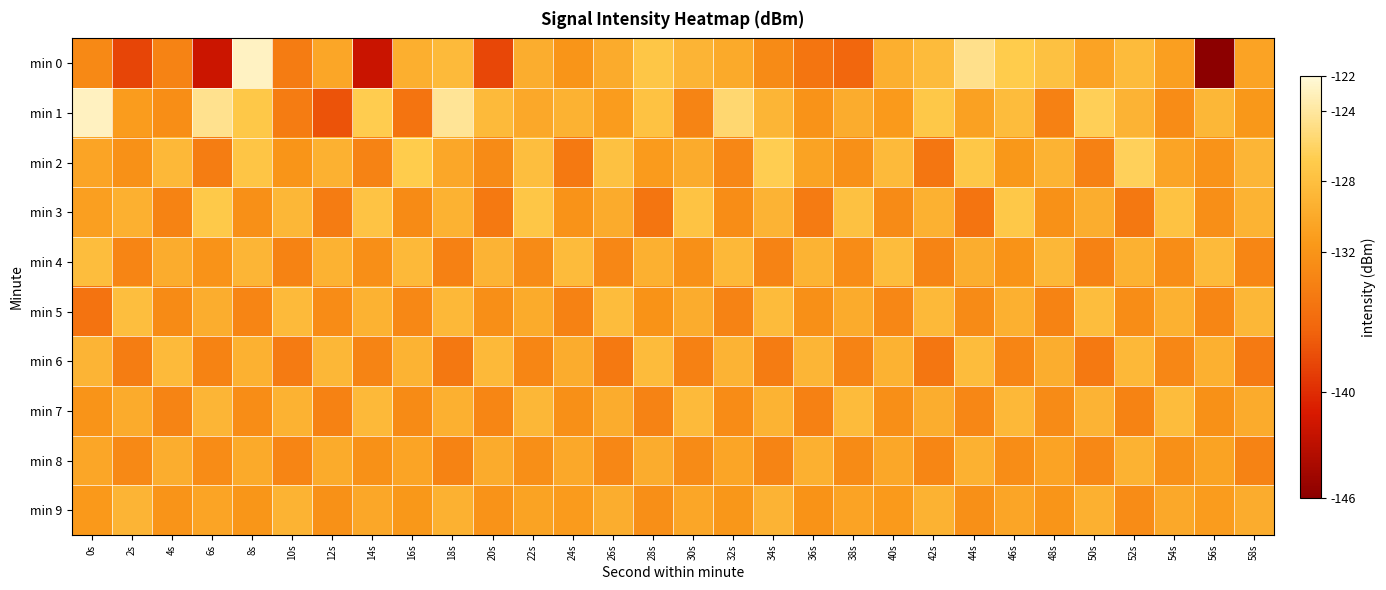

Reading right to left, extract all data points from this chart.

min 0: 58s=-130.6	56s=-146.3	54s=-130.9	52s=-128.4	50s=-130.6	48s=-127.9	46s=-126.8	44s=-124.6	42s=-128.4	40s=-129.5	38s=-136.3	36s=-135.0	34s=-132.8	32s=-130.0	30s=-129.0	28s=-127.4	26s=-129.8	24s=-131.9	22s=-129.6	20s=-138.3	18s=-128.6	16s=-129.5	14s=-142.1	12s=-130.3	10s=-134.2	8s=-122.8	6s=-142.0	4s=-133.6	2s=-138.5	0s=-133.0
min 1: 58s=-131.6	56s=-128.8	54s=-132.7	52s=-129.1	50s=-126.5	48s=-133.9	46s=-128.3	44s=-130.8	42s=-127.2	40s=-131.4	38s=-129.7	36s=-132.1	34s=-128.9	32s=-125.6	30s=-133.5	28s=-127.8	26s=-131.2	24s=-129.3	22s=-130.1	20s=-128.5	18s=-124.3	16s=-135.1	14s=-126.7	12s=-137.5	10s=-134.2	8s=-127.2	6s=-124.6	4s=-132.5	2s=-131.2	0s=-122.9
min 2: 58s=-128.9	56s=-132.1	54s=-130.5	52s=-126.4	50s=-133.9	48s=-129.2	46s=-131.6	44s=-127.3	42s=-134.8	40s=-128.5	38s=-132.4	36s=-130.7	34s=-126.6	32s=-133.2	30s=-129.8	28s=-131.3	26s=-127.9	24s=-134.5	22s=-128.1	20s=-132.8	18s=-130.2	16s=-126.8	14s=-133.6	12s=-129.4	10s=-131.9	8s=-127.5	6s=-134.1	4s=-128.7	2s=-132.3	0s=-130.5
min 3: 58s=-129.2	56s=-132.5	54s=-127.8	52s=-134.7	50s=-129.6	48s=-132.3	46s=-127.2	44s=-135.1	42s=-129.4	40s=-132.8	38s=-127.9	36s=-134.3	34s=-129.1	32s=-132.6	30s=-127.7	28s=-134.9	26s=-129.8	24s=-132.1	22s=-127.4	20s=-134.6	18s=-129.3	16s=-132.9	14s=-127.6	12s=-134.2	10s=-128.8	8s=-132.4	6s=-127.1	4s=-133.7	2s=-129.5	0s=-131.0
min 4: 58s=-133.3	56s=-128.5	54s=-132.6	52s=-129.4	50s=-133.8	48s=-128.8	46s=-132.2	44s=-129.6	42s=-133.5	40s=-128.3	38s=-132.7	36s=-129.2	34s=-133.6	32s=-128.7	30s=-132.4	28s=-129.5	26s=-133.2	24s=-128.4	22s=-132.8	20s=-129.1	18s=-133.9	16s=-128.6	14s=-132.5	12s=-129.3	10s=-133.7	8s=-128.9	6s=-132.1	4s=-129.7	2s=-133.4	0s=-128.2
min 5: 58s=-128.8	56s=-133.3	54s=-129.4	52s=-132.6	50s=-128.2	48s=-133.7	46s=-129.5	44s=-132.8	42s=-128.6	40s=-133.2	38s=-129.8	36s=-132.4	34s=-128.4	32s=-133.6	30s=-129.7	28s=-132.2	26s=-128.3	24s=-133.8	22s=-129.9	20s=-132.5	18s=-128.7	16s=-133.1	14s=-129.3	12s=-132.7	10s=-128.5	8s=-133.4	6s=-129.6	4s=-132.9	2s=-128.1	0s=-135.2
min 6: 58s=-134.4	56s=-129.5	54s=-133.2	52s=-128.7	50s=-134.6	48s=-129.6	46s=-133.4	44s=-128.3	42s=-134.8	40s=-129.3	38s=-133.6	36s=-128.9	34s=-134.2	32s=-129.1	30s=-133.9	28s=-128.4	26s=-134.5	24s=-129.7	22s=-133.3	20s=-128.6	18s=-134.7	16s=-129.2	14s=-133.5	12s=-128.8	10s=-134.3	8s=-129.4	6s=-133.7	4s=-128.5	2s=-134.1	0s=-129.0
min 7: 58s=-129.8	56s=-132.3	54s=-128.3	52s=-133.7	50s=-129.1	48s=-132.8	46s=-128.7	44s=-133.2	42s=-129.6	40s=-132.5	38s=-128.4	36s=-133.9	34s=-129.2	32s=-132.7	30s=-128.5	28s=-133.6	26s=-129.7	24s=-132.4	22s=-128.8	20s=-133.3	18s=-129.5	16s=-132.9	14s=-128.6	12s=-133.8	10s=-129.3	8s=-132.6	6s=-128.9	4s=-133.5	2s=-129.8	0s=-132.0
min 8: 58s=-133.6	56s=-130.7	54s=-132.4	52s=-129.3	50s=-133.1	48s=-130.6	46s=-132.6	44s=-129.4	42s=-133.3	40s=-130.2	38s=-132.9	36s=-129.5	34s=-133.5	32s=-130.4	30s=-132.8	28s=-129.7	26s=-133.2	24s=-130.1	22s=-132.5	20s=-129.8	18s=-133.7	16s=-130.5	14s=-132.3	12s=-129.9	10s=-133.4	8s=-130.0	6s=-132.7	4s=-129.6	2s=-133.0	0s=-130.3
min 9: 58s=-129.7	56s=-131.2	54s=-130.1	52s=-132.7	50s=-129.5	48s=-131.9	46s=-130.4	44s=-132.4	42s=-129.3	40s=-131.4	38s=-130.6	36s=-132.2	34s=-129.1	32s=-131.7	30s=-130.3	28s=-132.5	26s=-129.6	24s=-131.3	22s=-130.7	20s=-132.1	18s=-129.4	16s=-131.6	14s=-130.2	12s=-132.3	10s=-129.2	8s=-131.8	6s=-130.5	4s=-132.0	2s=-129.0	0s=-131.5